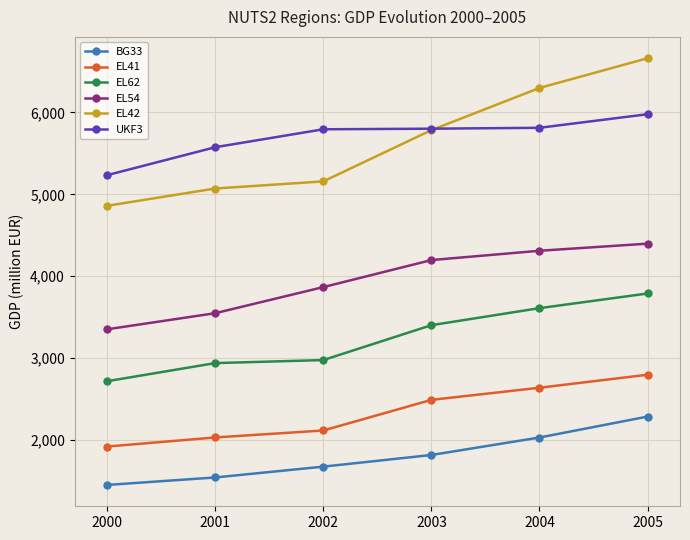

What are all the series names shown in the legend?

BG33, EL41, EL62, EL54, EL42, UKF3